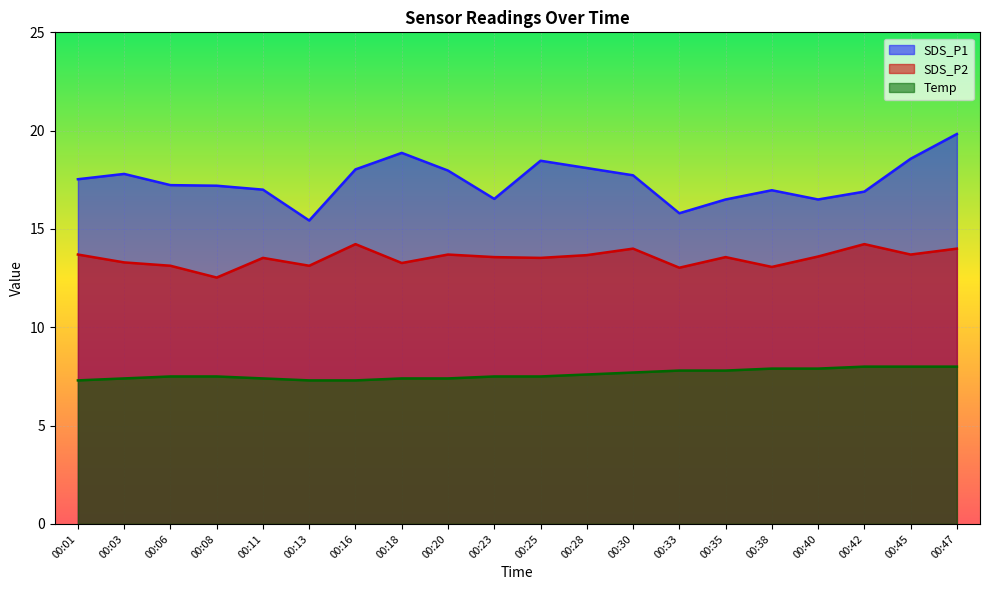

True or false: SDS_P2 has more than 1 interior local peaks.

True